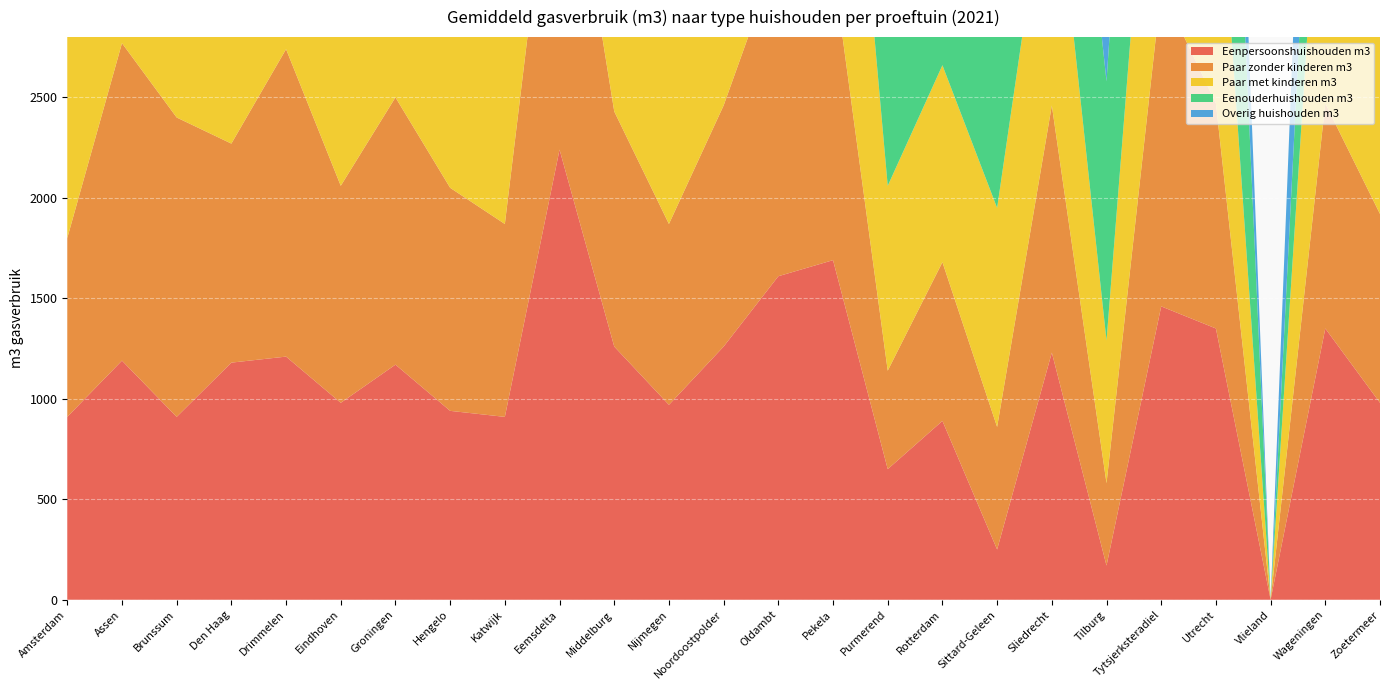

Reading left to right, what are all the values shown in this chart?

Eenpersoonshuishouden m3: Amsterdam=910	Assen=1190	Brunssum=910	Den Haag=1180	Drimmelen=1210	Eindhoven=980	Groningen=1170	Hengelo=940	Katwijk=910	Eemsdelta=2240	Middelburg=1260	Nijmegen=970	Noordoostpolder=1260	Oldambt=1610	Pekela=1690	Purmerend=650	Rotterdam=890	Sittard-Geleen=250	Sliedrecht=1230	Tilburg=170	Tytsjerksteradiel=1460	Utrecht=1350	Vlieland=0	Wageningen=1350	Zoetermeer=980
Paar zonder kinderen m3: Amsterdam=890	Assen=1580	Brunssum=1490	Den Haag=1090	Drimmelen=1530	Eindhoven=1080	Groningen=1330	Hengelo=1110	Katwijk=960	Eemsdelta=1880	Middelburg=1170	Nijmegen=900	Noordoostpolder=1200	Oldambt=1610	Pekela=1460	Purmerend=490	Rotterdam=790	Sittard-Geleen=610	Sliedrecht=1230	Tilburg=410	Tytsjerksteradiel=1580	Utrecht=1120	Vlieland=0	Wageningen=1120	Zoetermeer=940
Paar met kinderen m3: Amsterdam=1000	Assen=1320	Brunssum=1190	Den Haag=1250	Drimmelen=1840	Eindhoven=1250	Groningen=1490	Hengelo=1520	Katwijk=1310	Eemsdelta=1890	Middelburg=1220	Nijmegen=1050	Noordoostpolder=1390	Oldambt=1990	Pekela=1960	Purmerend=920	Rotterdam=980	Sittard-Geleen=1090	Sliedrecht=1350	Tilburg=710	Tytsjerksteradiel=1680	Utrecht=1450	Vlieland=0	Wageningen=1720	Zoetermeer=1100
Eenouderhuishouden m3: Amsterdam=1220	Assen=1580	Brunssum=1010	Den Haag=1300	Drimmelen=1540	Eindhoven=1410	Groningen=1640	Hengelo=1820	Katwijk=1630	Eemsdelta=1890	Middelburg=1370	Nijmegen=1310	Noordoostpolder=1550	Oldambt=2000	Pekela=2180	Purmerend=920	Rotterdam=1030	Sittard-Geleen=1260	Sliedrecht=1330	Tilburg=1290	Tytsjerksteradiel=1920	Utrecht=2140	Vlieland=0	Wageningen=1160	Zoetermeer=1050
Overig huishouden m3: Amsterdam=1220	Assen=1190	Brunssum=1110	Den Haag=1230	Drimmelen=2200	Eindhoven=1800	Groningen=1760	Hengelo=1410	Katwijk=1250	Eemsdelta=0	Middelburg=1480	Nijmegen=1190	Noordoostpolder=1550	Oldambt=1790	Pekela=2180	Purmerend=820	Rotterdam=910	Sittard-Geleen=250	Sliedrecht=1240	Tilburg=850	Tytsjerksteradiel=0	Utrecht=870	Vlieland=0	Wageningen=1460	Zoetermeer=1230